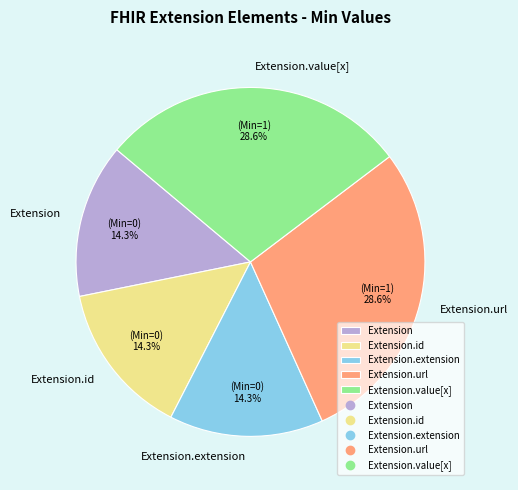

True or false: Extension.value[x] accounts for 41% of the total.

False